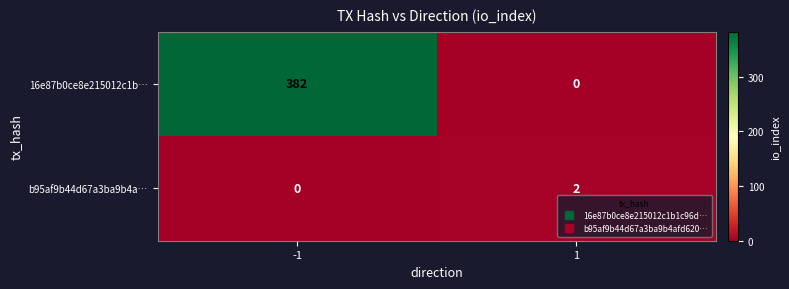

List the labels in order of 16e87b0ce8e215012c1b… value, smallest first.

1, -1